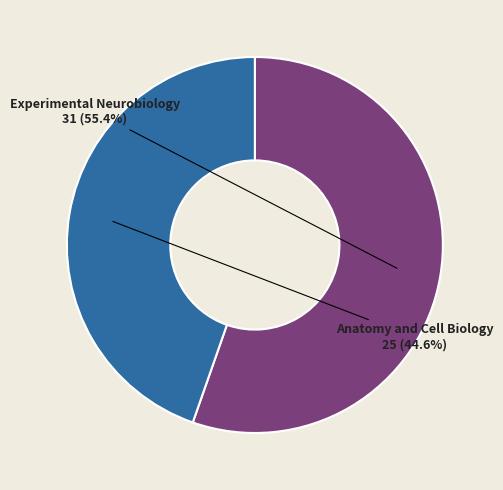

Is it true that Anatomy and Cell Biology is 38% of the pie?

False